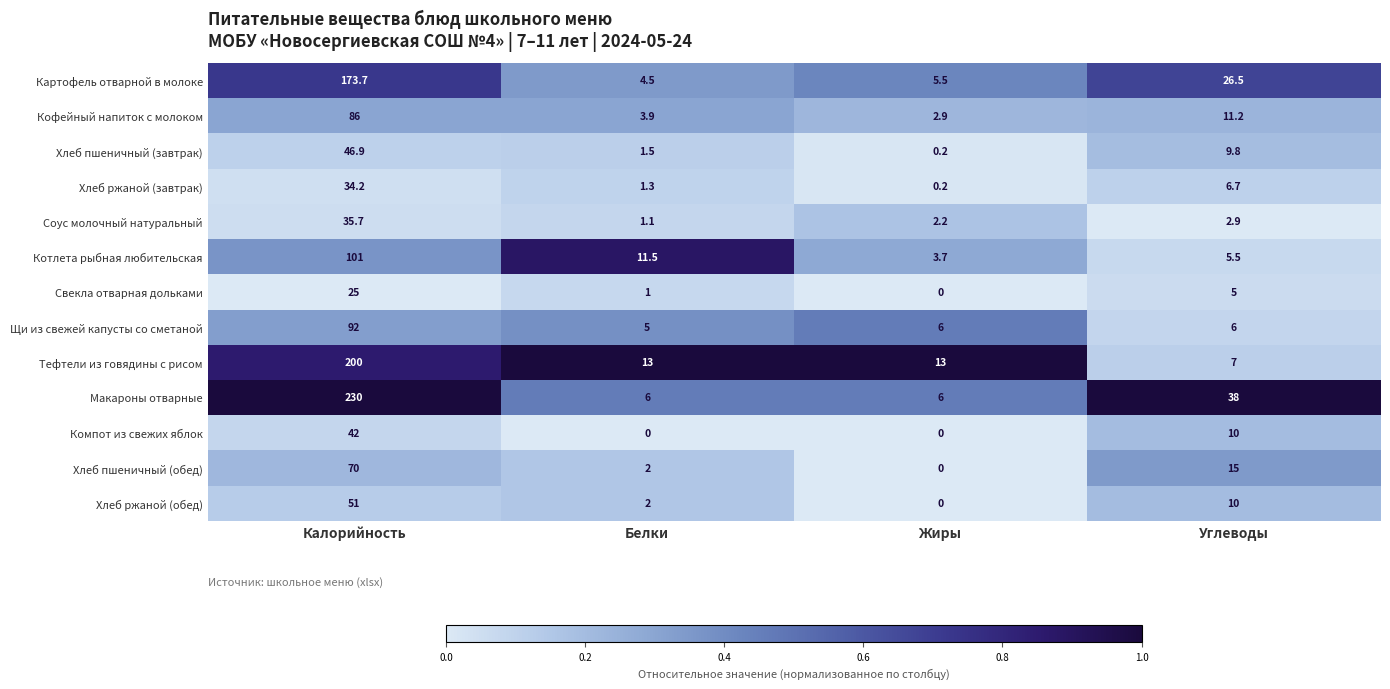

Read the Тефтели из говядины с рисом value at Жиры.

13.0